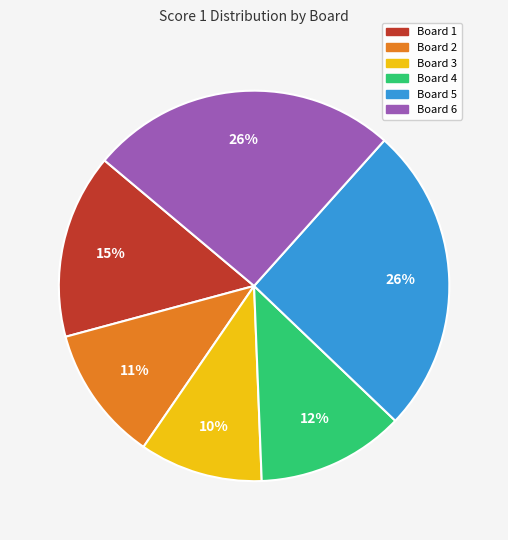

Is there a majority slice in this chart?

No